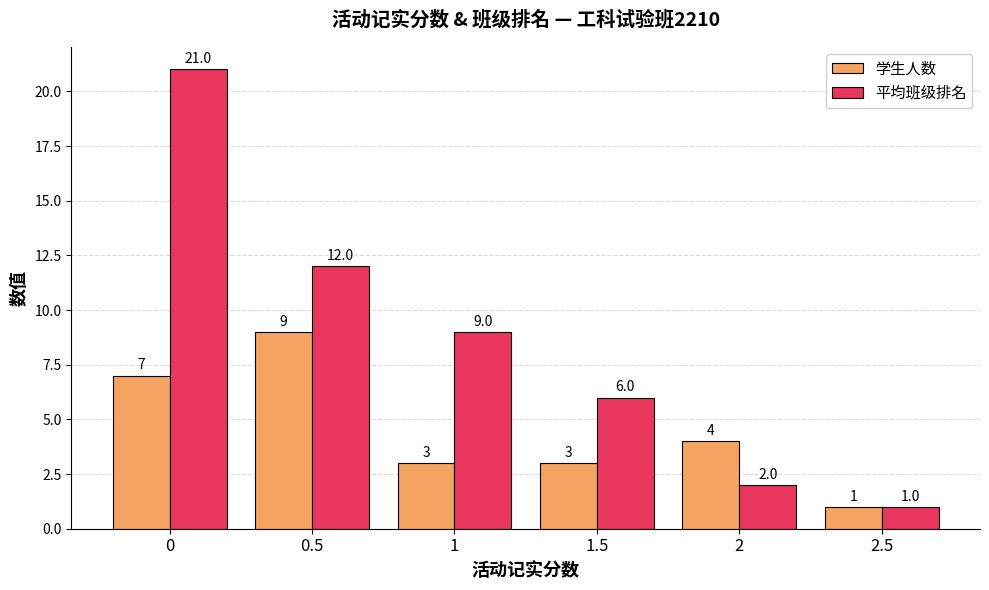

At which label is 平均班级排名 closest to 11?

0.5